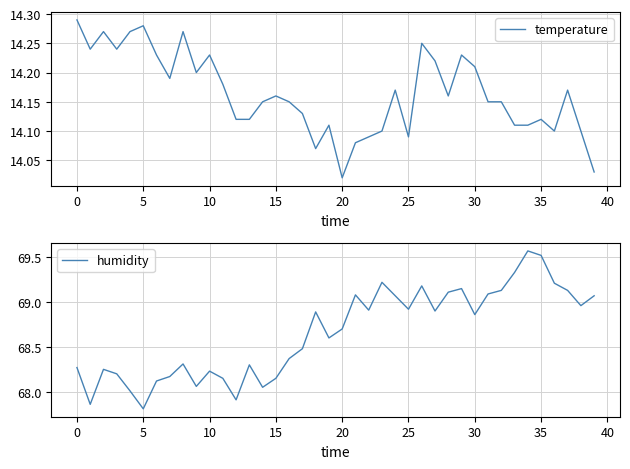

Which category has the lowest value in the humidity series?

5